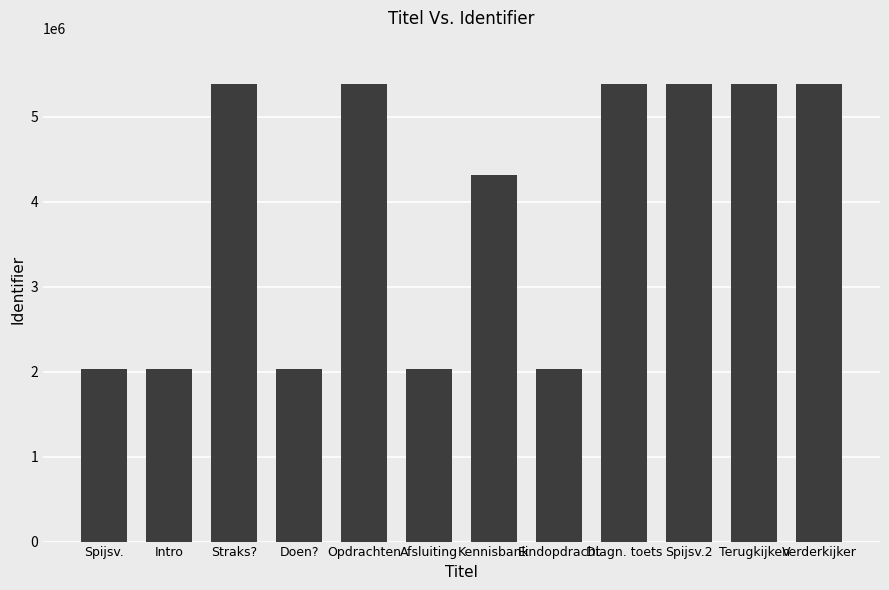

How many values are below 5389323?

6